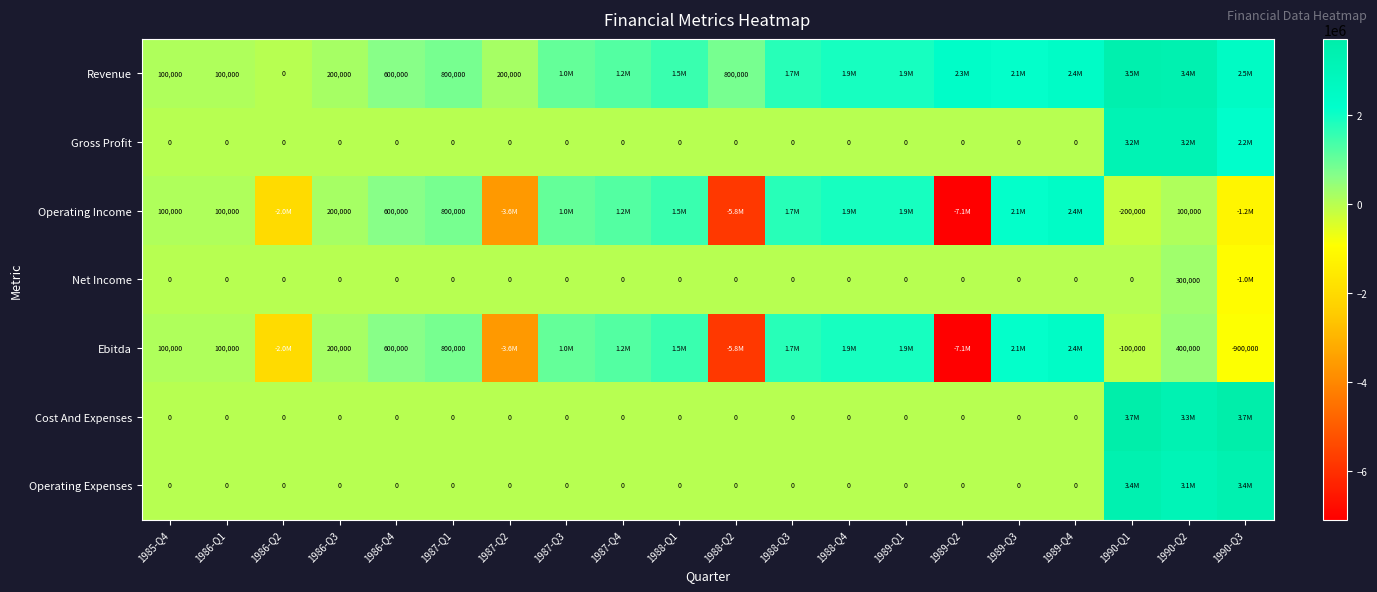

At which category does the chart reach its peak across all series?

1990-Q1